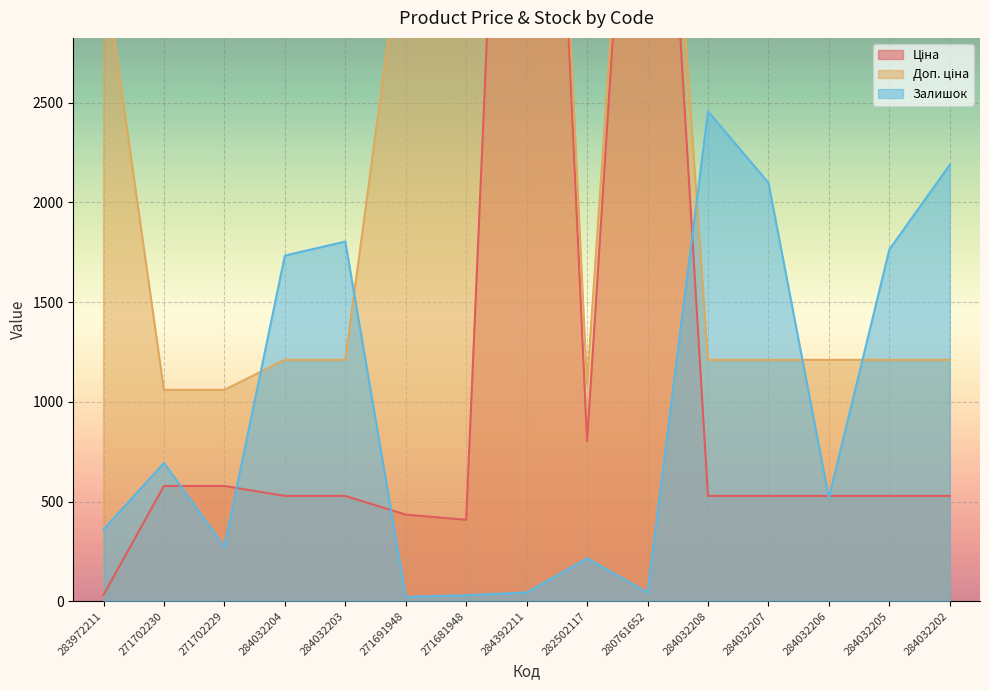

Which category has the lowest value in the Залишок series?

271691948